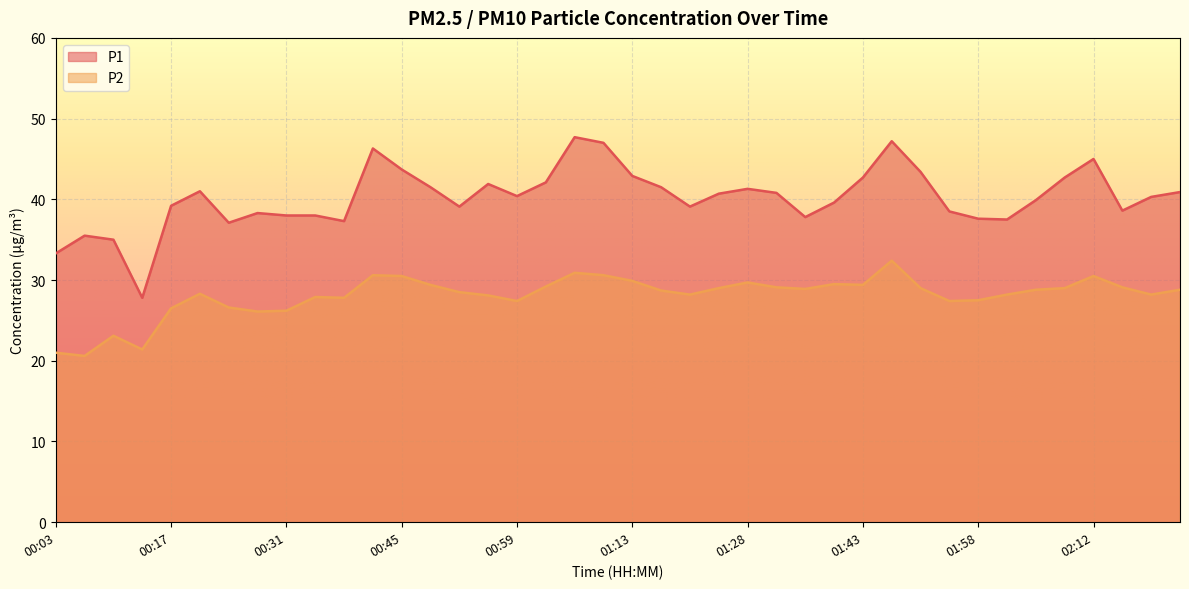

How many values in the P2 series exceed 28?

27